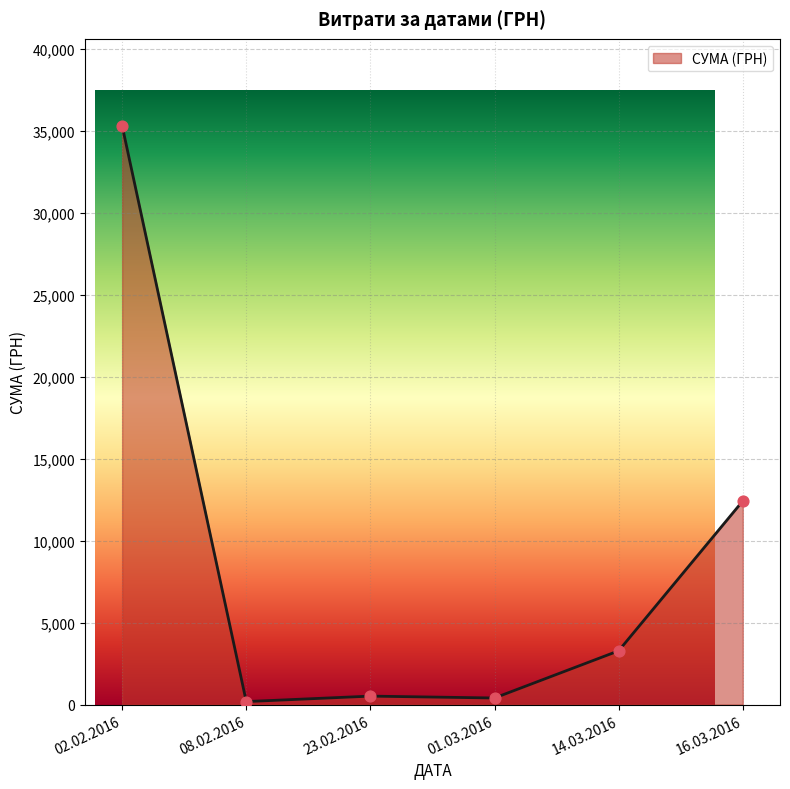

Between 02.02.2016 and 01.03.2016, which is larger?

02.02.2016